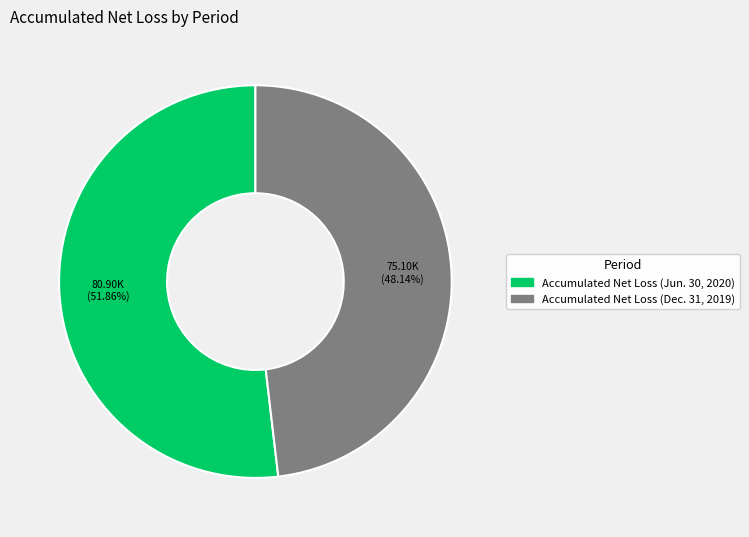

What percentage is NOT represented by Accumulated Net Loss (Jun. 30, 2020)?

48.1%